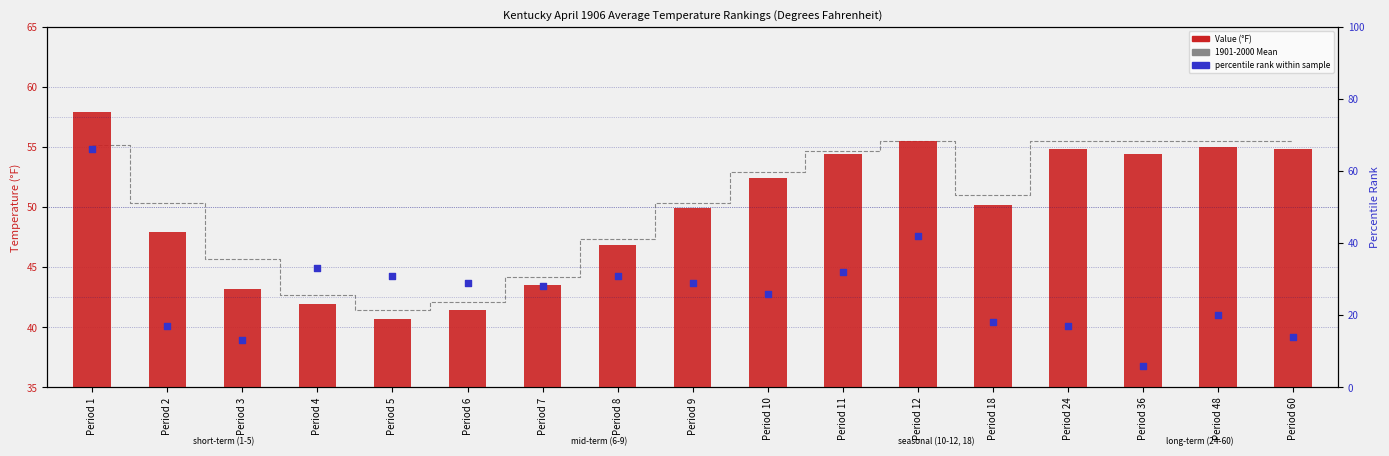

At how many categories does at least one series exceed 11?

17